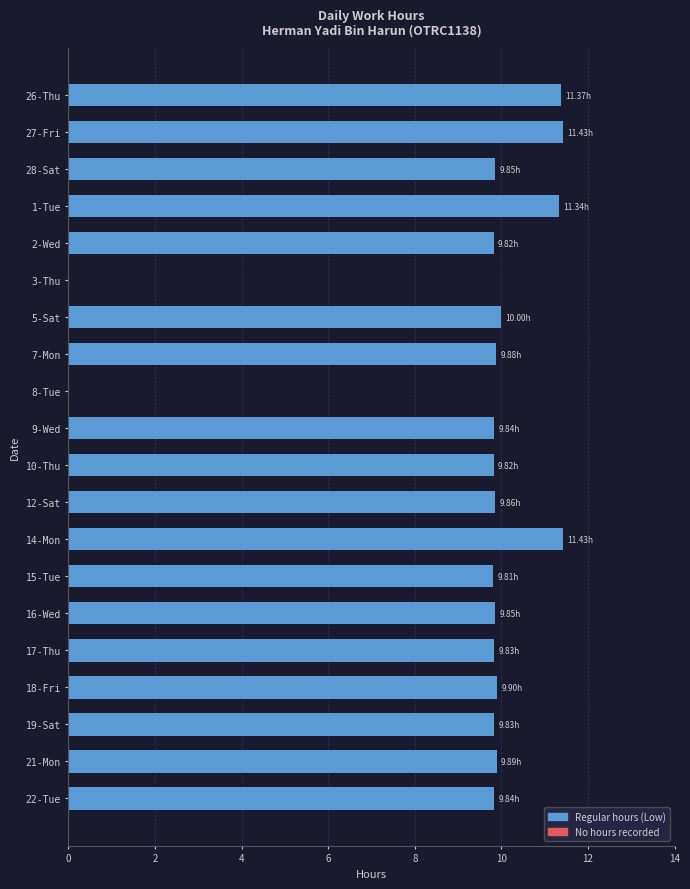

What is the sum of the values at 27-Fri and 9-Wed?

21.3